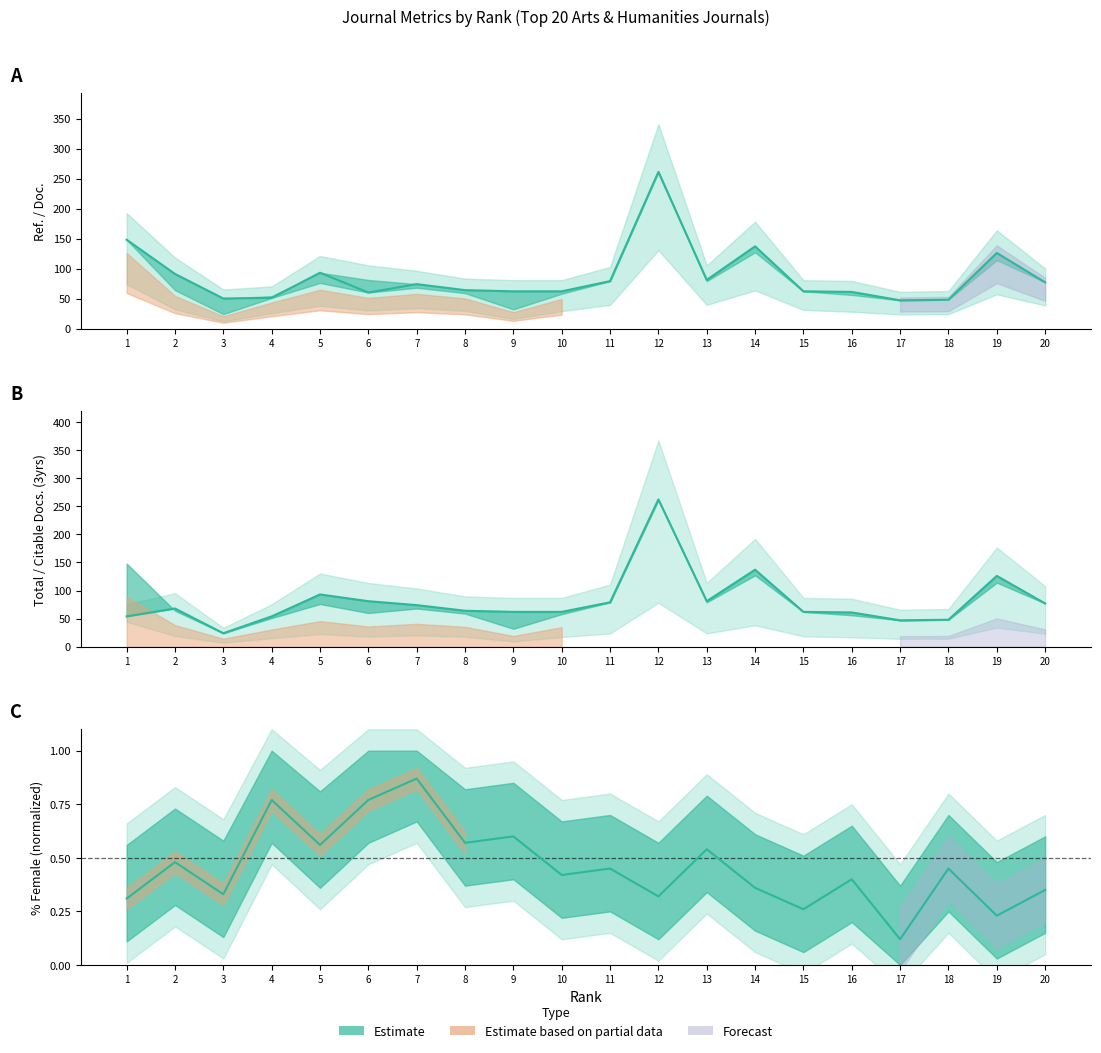

Which has a higher value, 1 or 18?

1